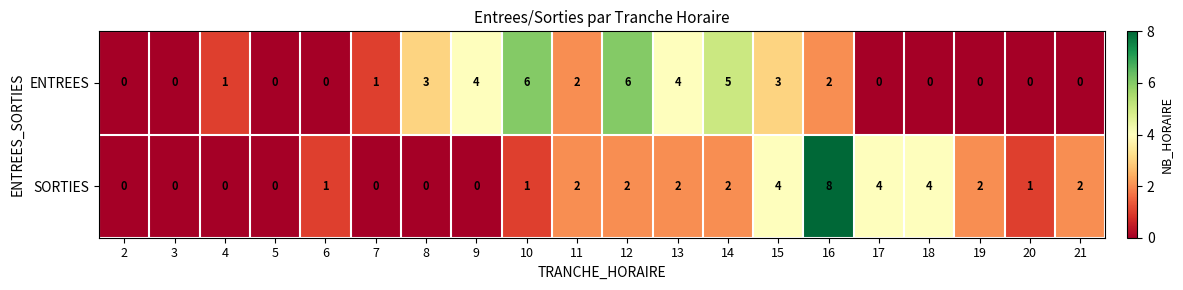

What is the sum of the ENTREES values at 7 and 13?

5